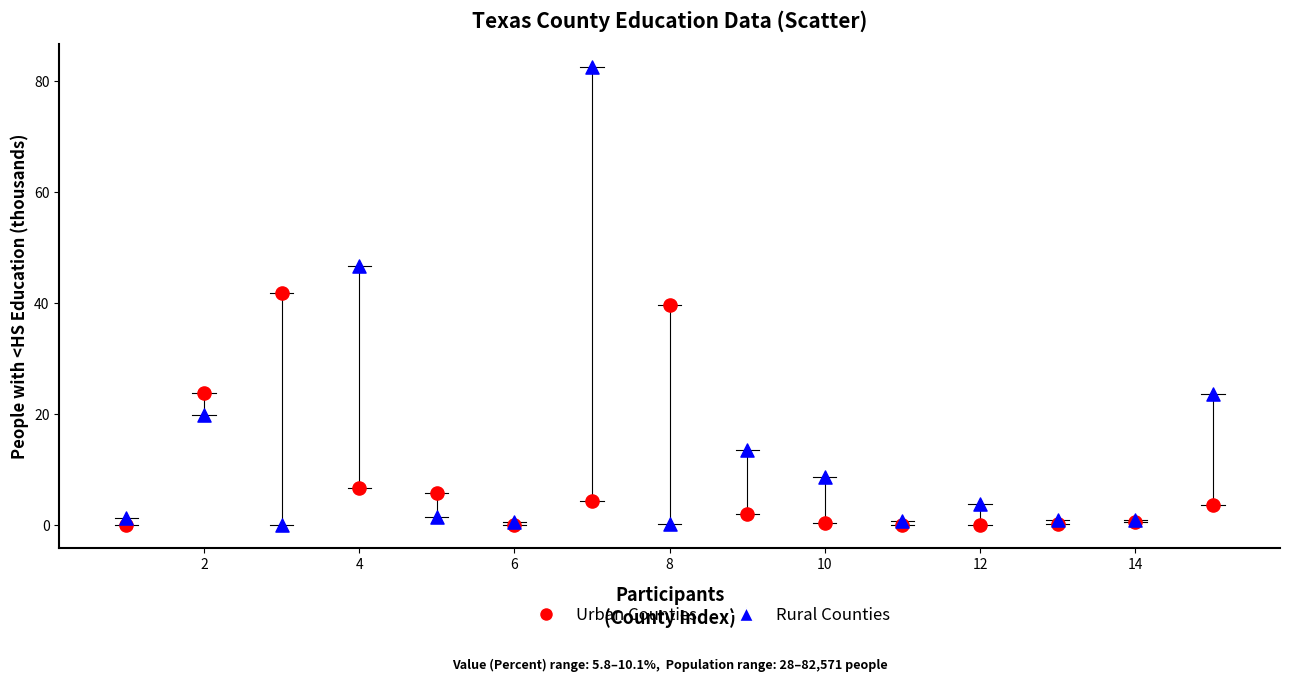

Which series contains the highest Y value?

Rural Counties